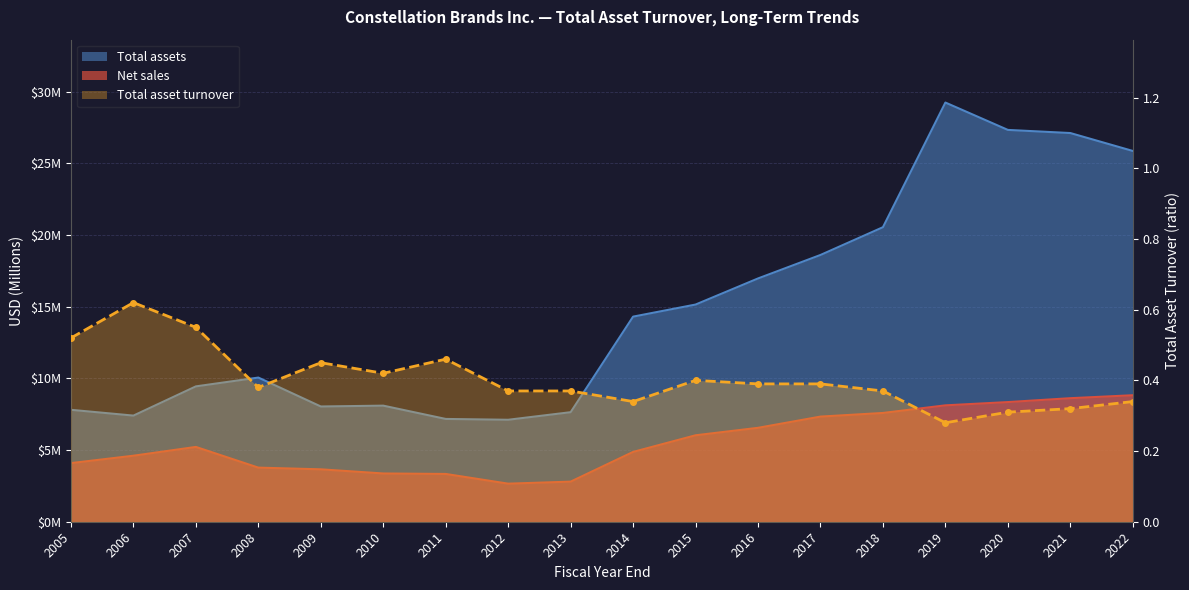

Where is the first local maximum?

2006